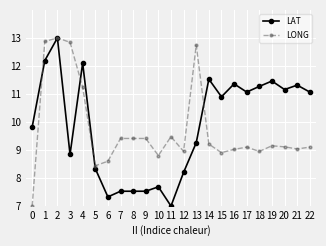

True or false: LONG and LAT intersect in this chart.

True